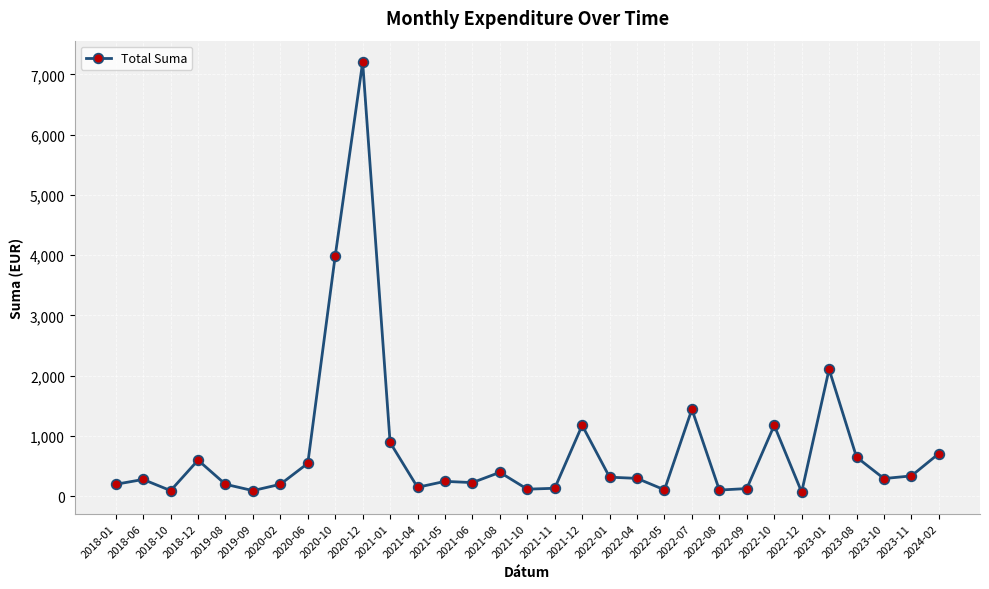

True or false: the data has more than 1 interior local peaks.

True